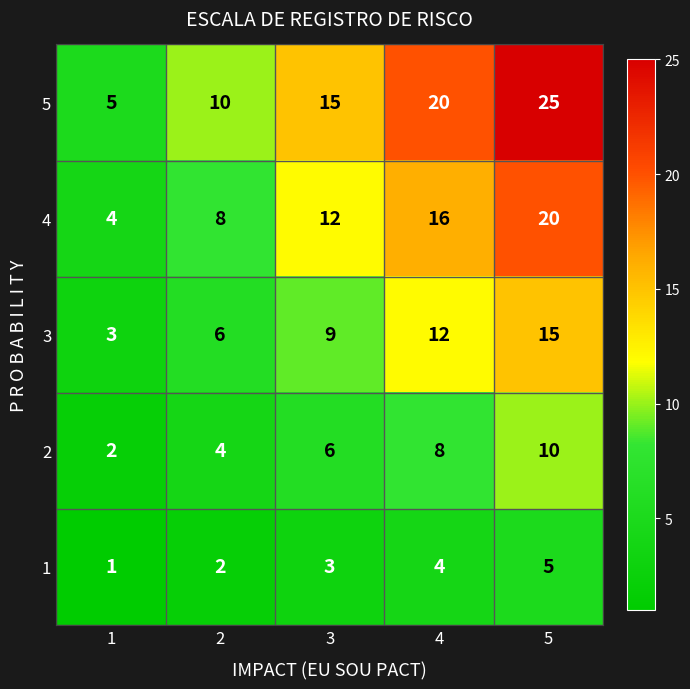

Reading right to left, what are all the values shown in this chart?

5: 5=25	4=20	3=15	2=10	1=5
4: 5=20	4=16	3=12	2=8	1=4
3: 5=15	4=12	3=9	2=6	1=3
2: 5=10	4=8	3=6	2=4	1=2
1: 5=5	4=4	3=3	2=2	1=1